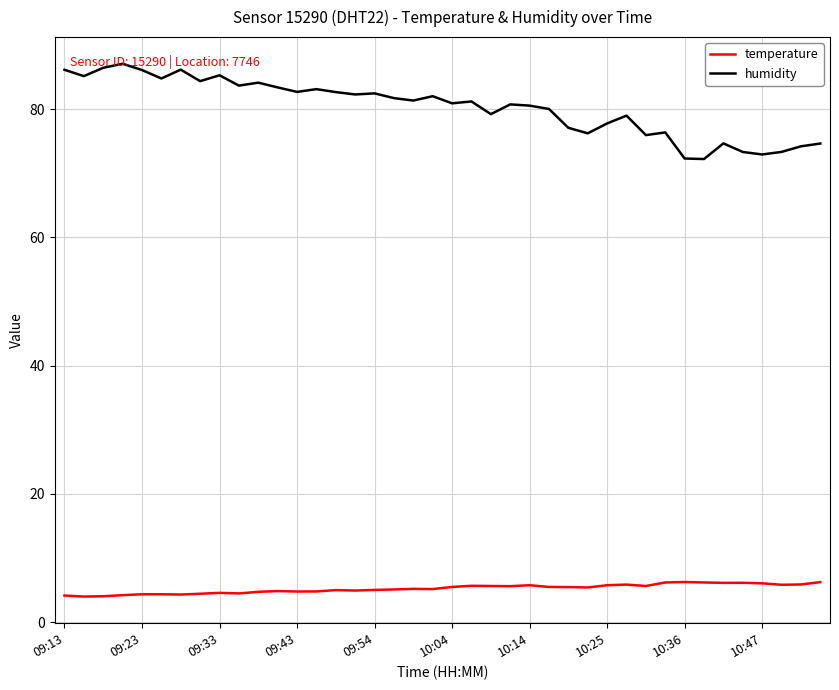

True or false: temperature and humidity cross at least once.

False